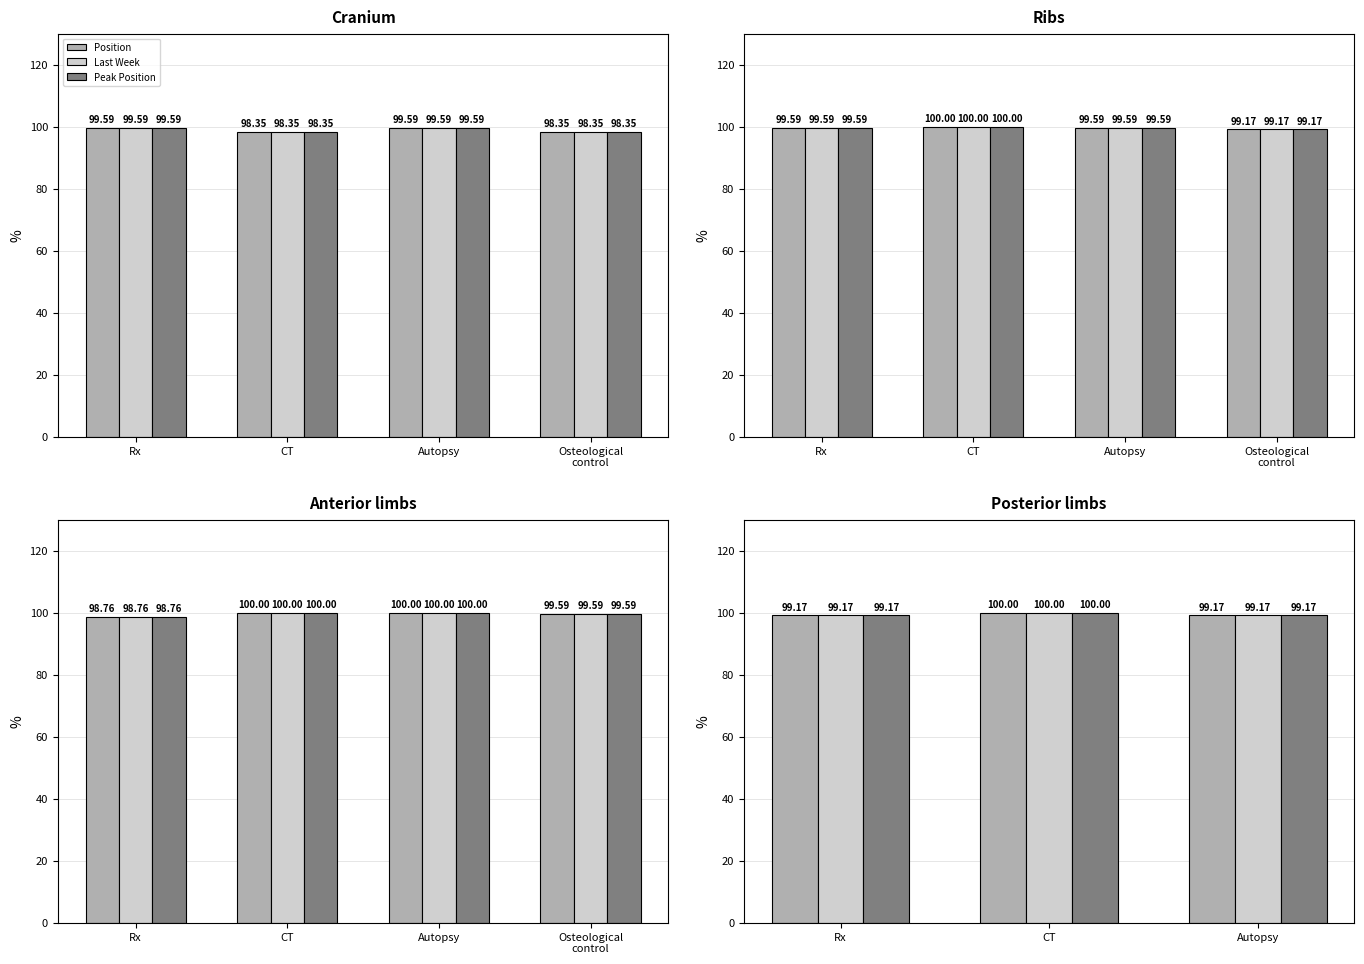

How many bars are there in each group?

3